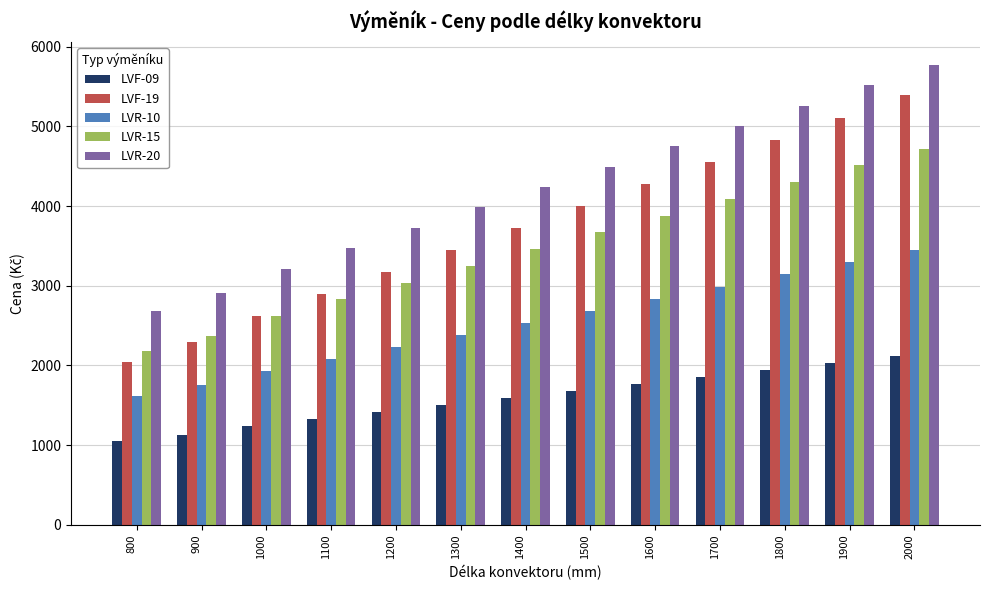

At which category is the sum across all series the highest?

2000